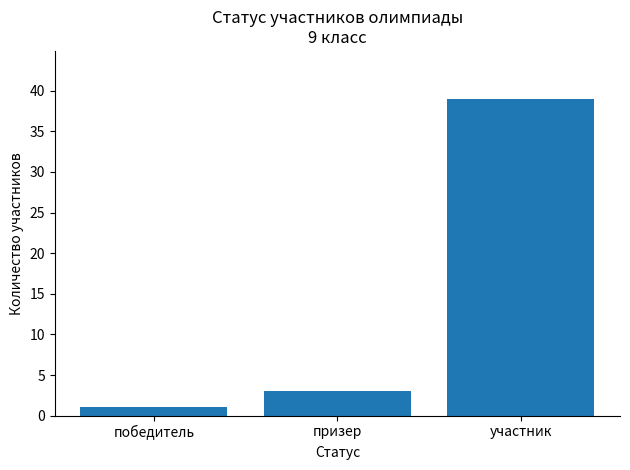

What position from the right is участник?

1